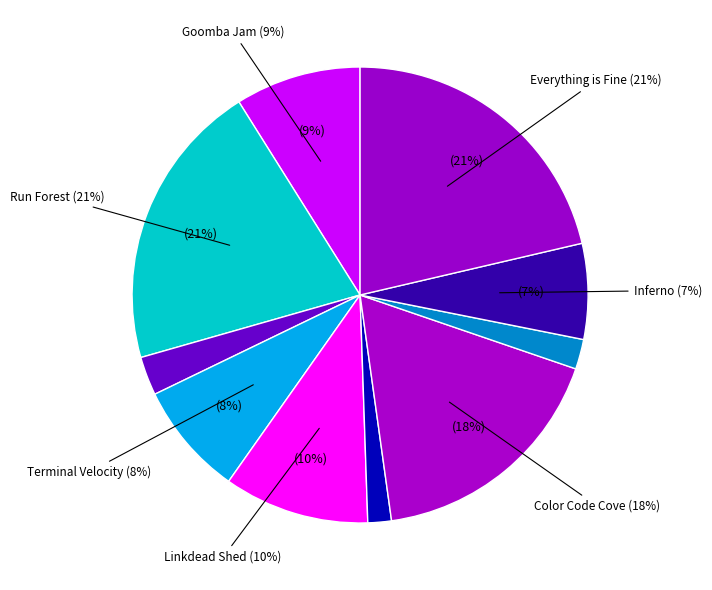

To the nearest percent, what portion does Tower of Power represent?

2%